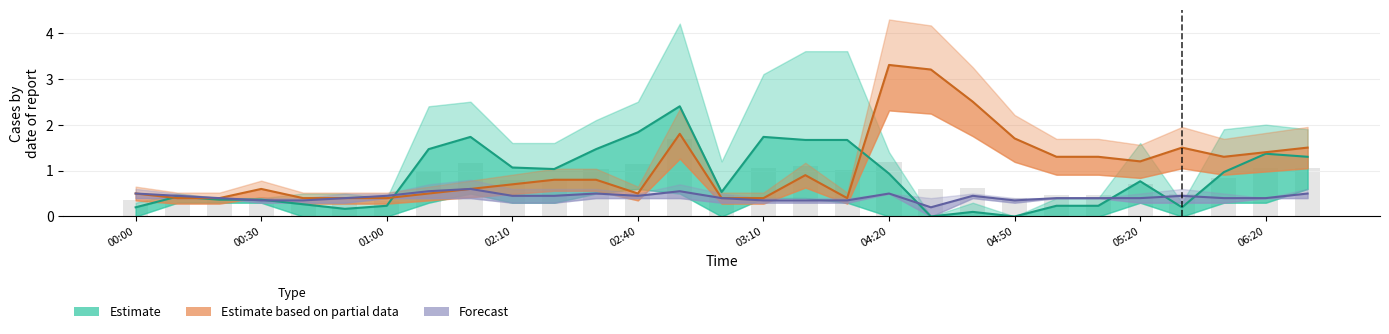

Which series has the largest range (max minus min)?

Estimate based on partial data